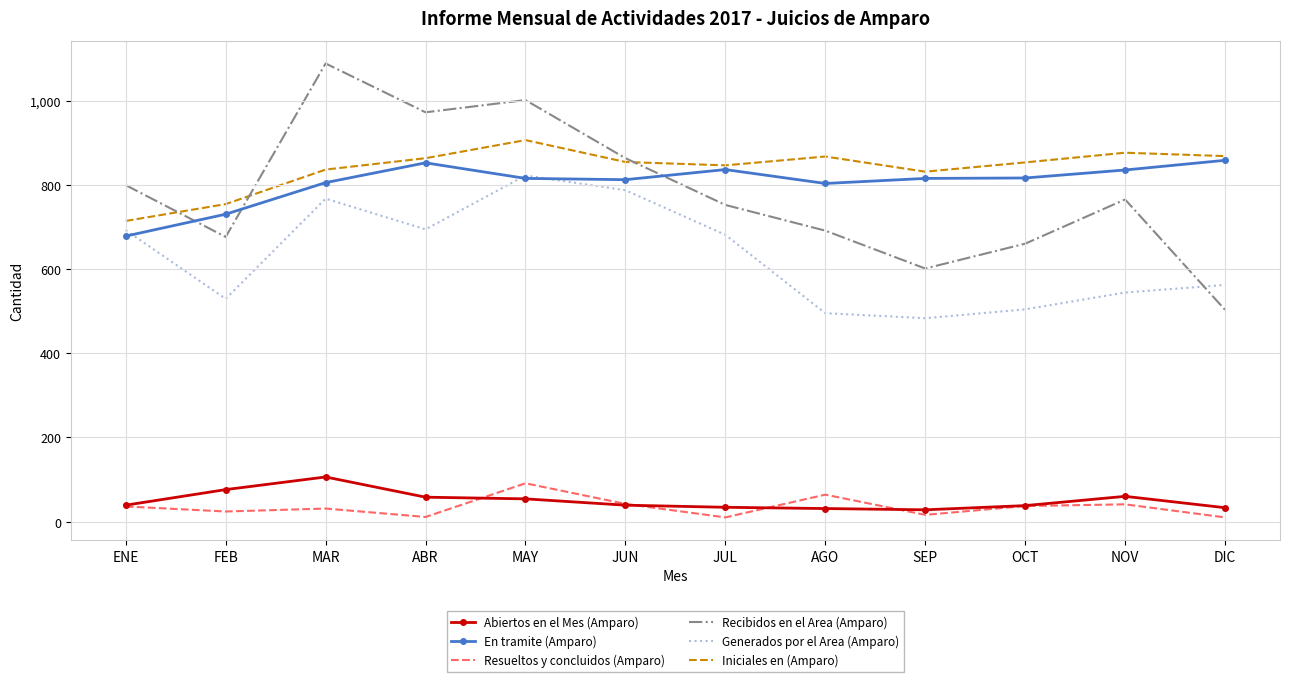

True or false: Recibidos en el Area (Amparo) has more than 2 interior local peaks.

True